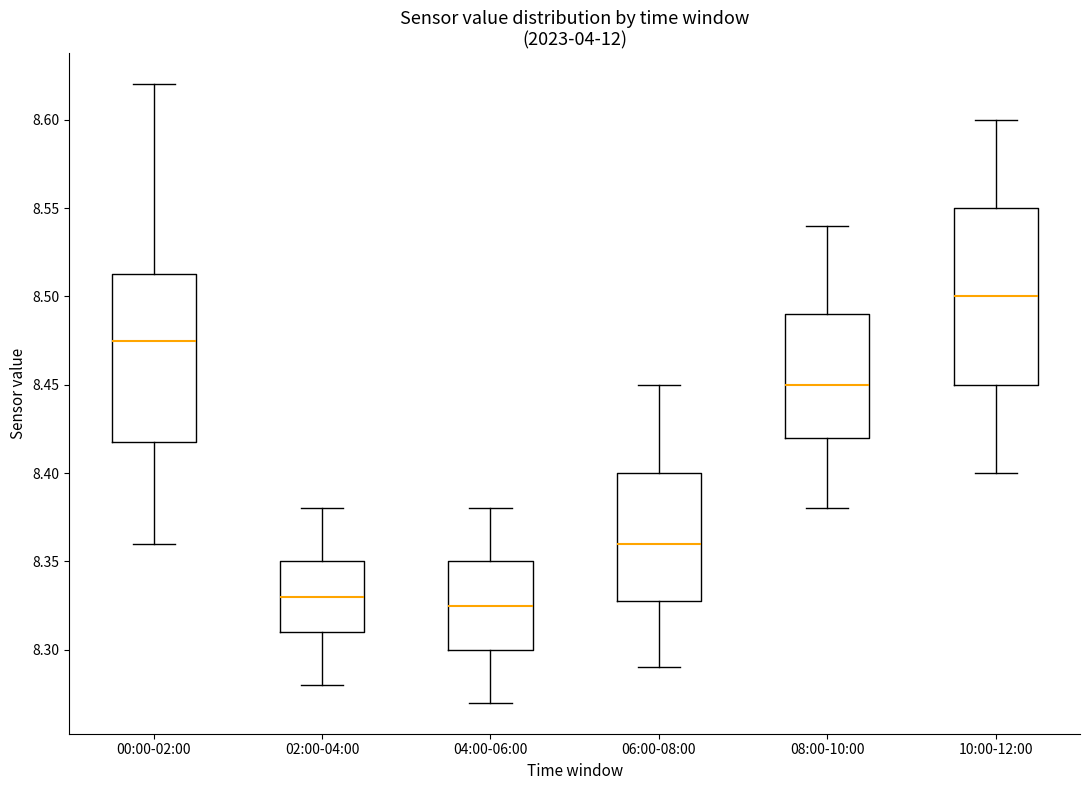

Reading left to right, read every box against the y-axis: the position of its median line, the range the box covers, and the ends of its whiskers. The values are not printed on the chart, so give them approximately, as read against the axis.

00:00-02:00: median 8.475, box 8.420 to 8.515, whiskers 8.360 to 8.620
02:00-04:00: median 8.330, box 8.310 to 8.350, whiskers 8.280 to 8.380
04:00-06:00: median 8.325, box 8.300 to 8.350, whiskers 8.270 to 8.380
06:00-08:00: median 8.360, box 8.330 to 8.400, whiskers 8.290 to 8.450
08:00-10:00: median 8.450, box 8.420 to 8.490, whiskers 8.380 to 8.540
10:00-12:00: median 8.500, box 8.450 to 8.550, whiskers 8.400 to 8.600